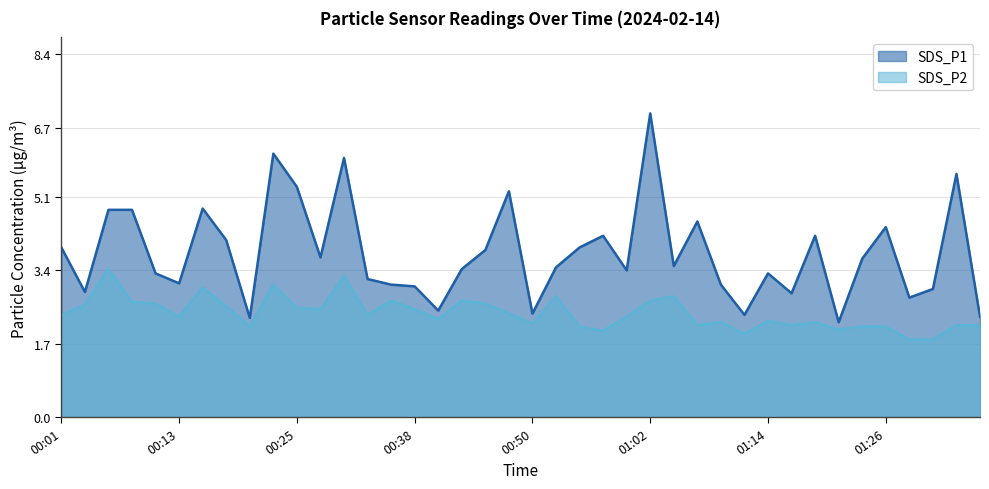

How many data points in SDS_P2 are above 2?

36